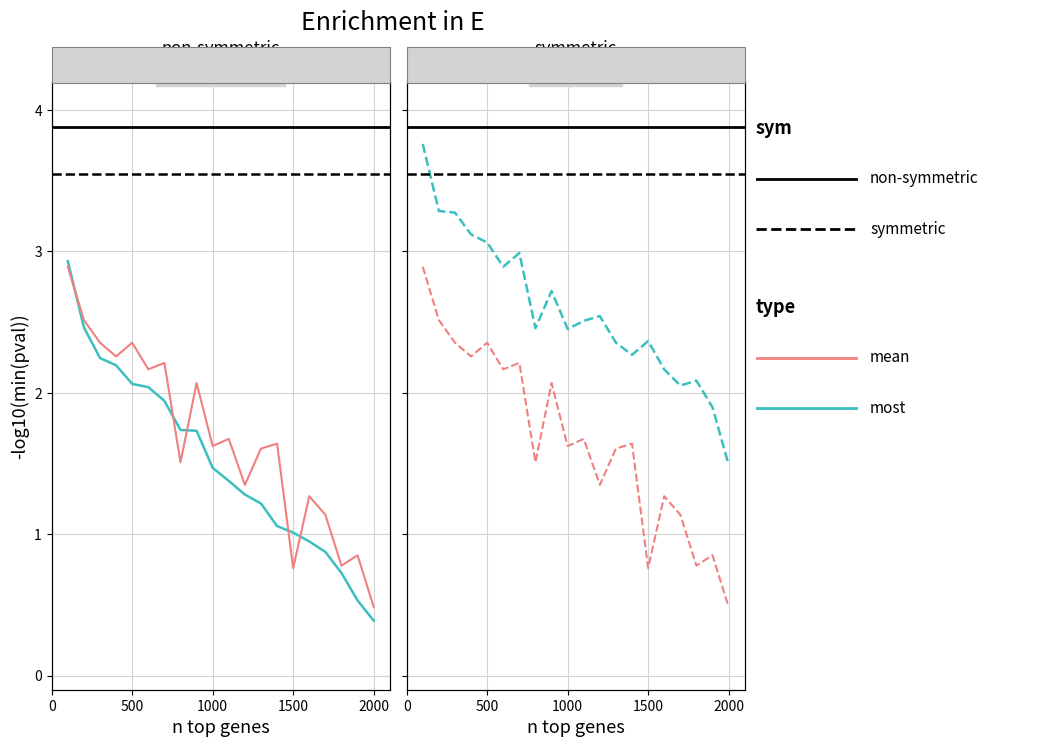

Is this an area chart (filled region under the line)?

No